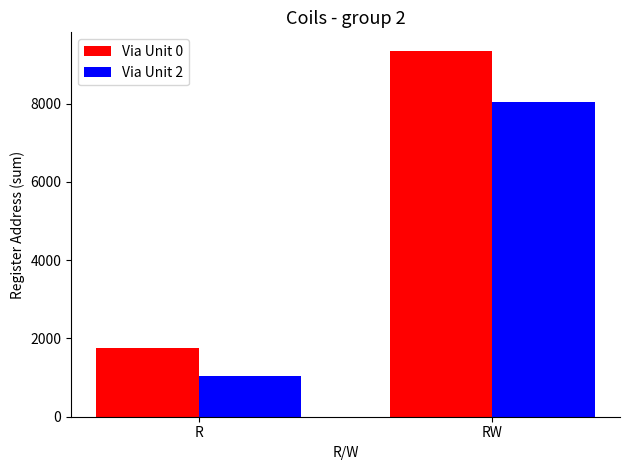

What is the label of the 1st bar from the left?

R